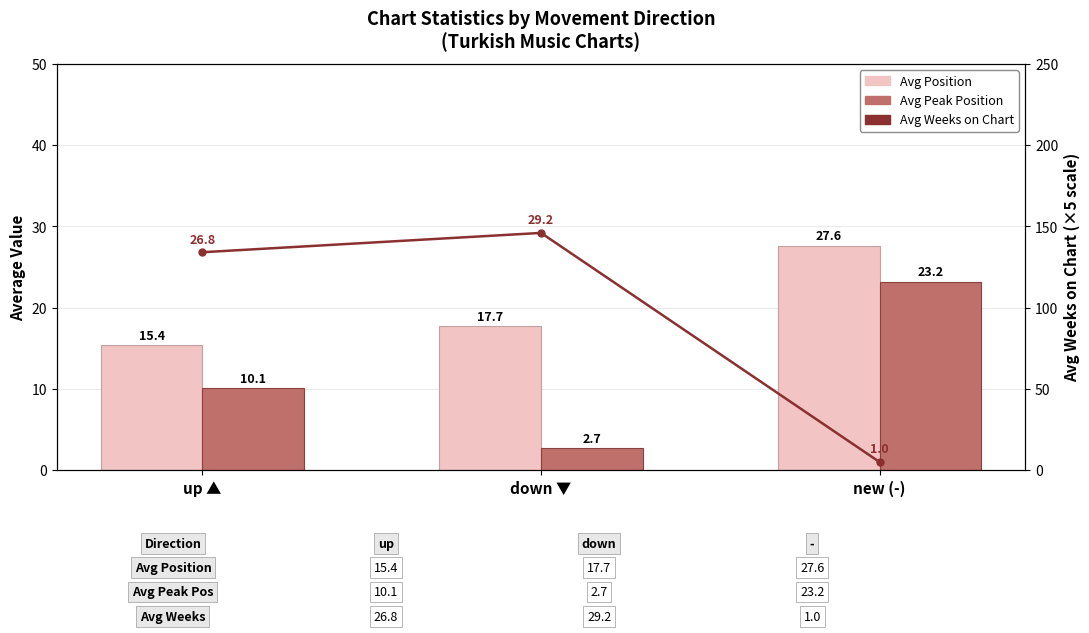

What is the greatest value displayed?

146.0